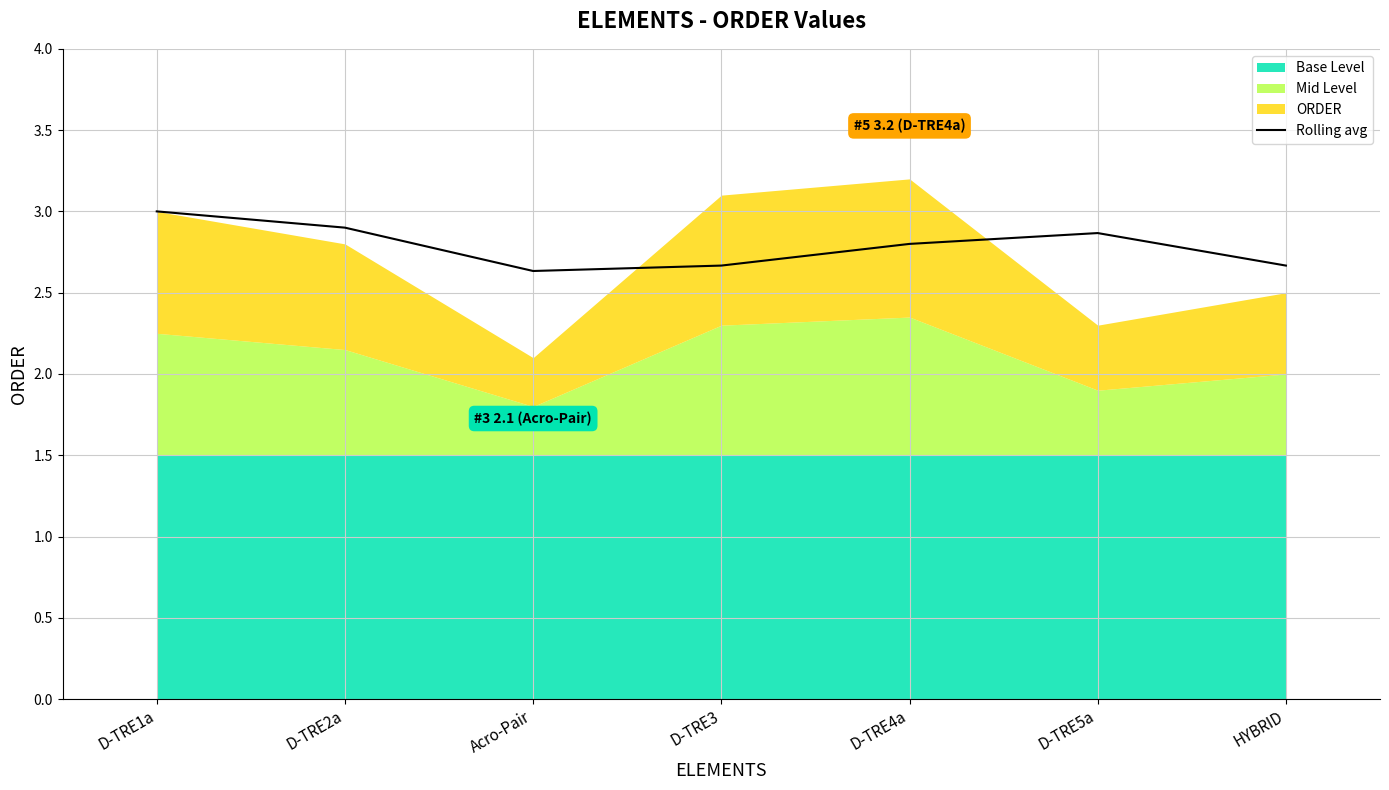

How many lines are shown in the chart?

1